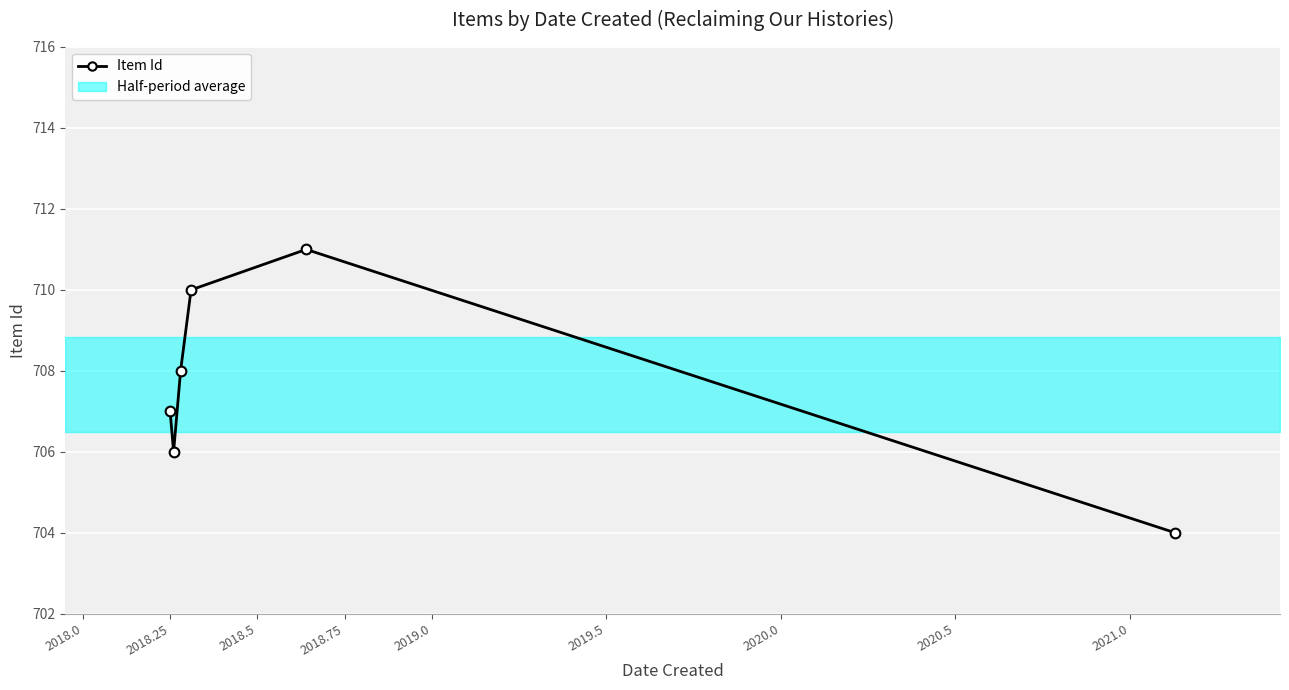

The chart shows a value of 337 at 2019.5. True or false?

False